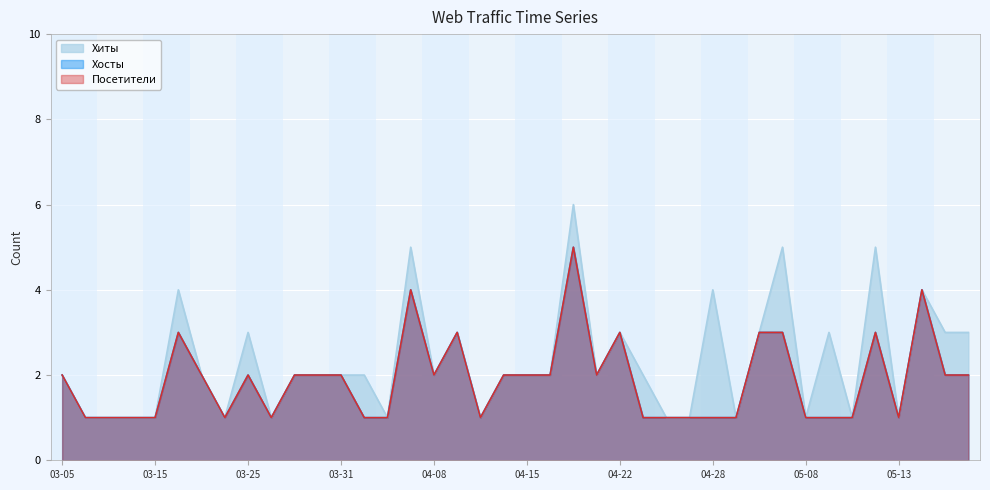

At which label does Хосты reach its minimum?

2024-03-07